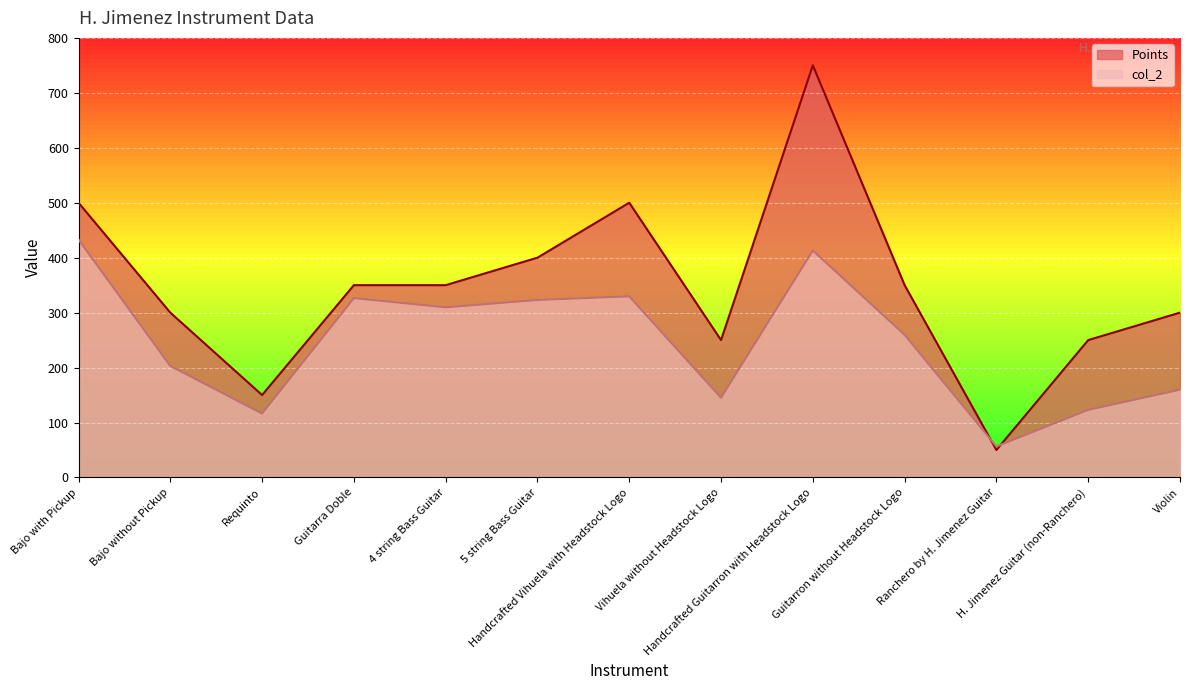

What is the difference between the second highest and minimum values in the col_2 series?

356.7